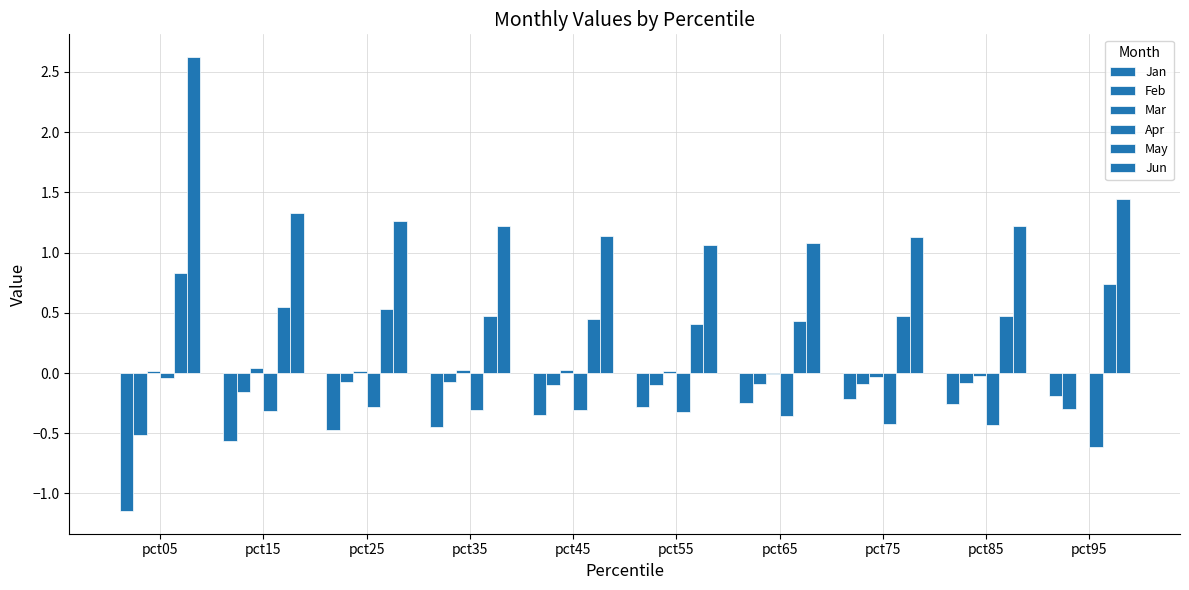

Which category has the highest value in the Feb series?

pct35